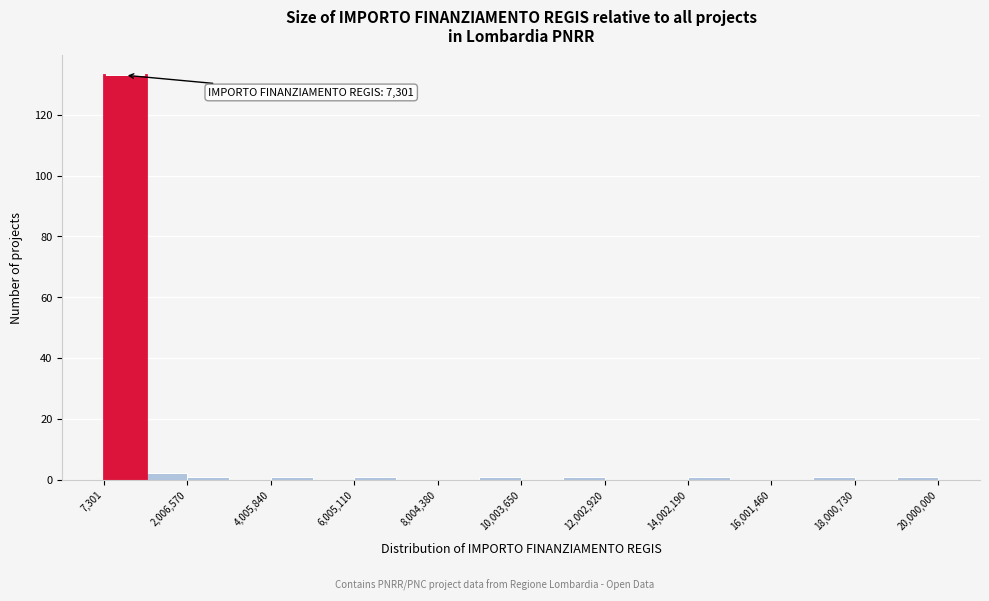

Which range on the x-axis has the tallest bar?

0 to 1000000